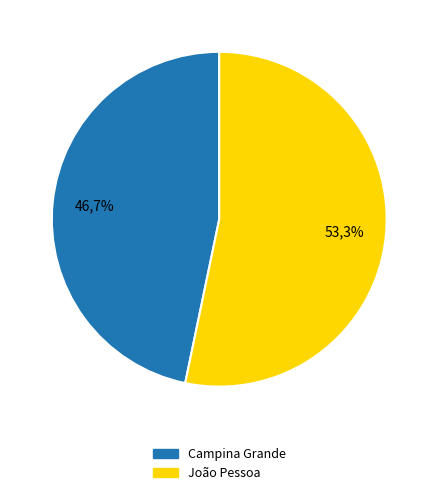

How much of the chart is everything except João Pessoa?

46.7%